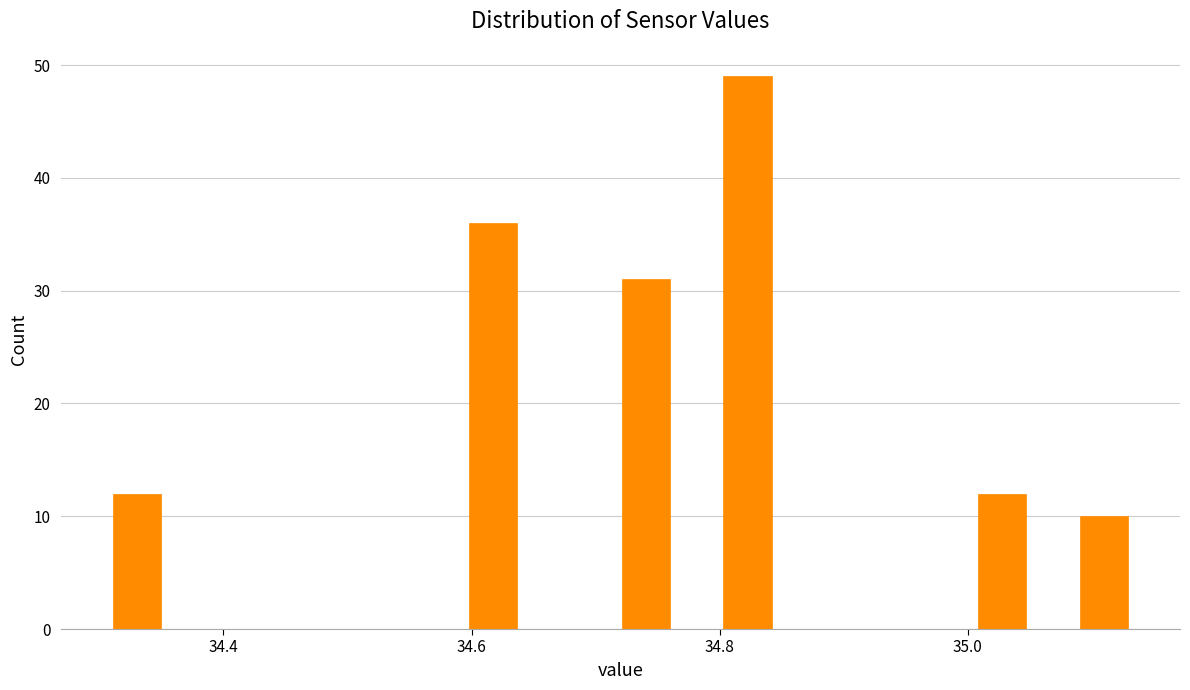

Around what value on the x-axis is the tallest bar? Give the approximate position of its centre, as read against the axis.

34.82